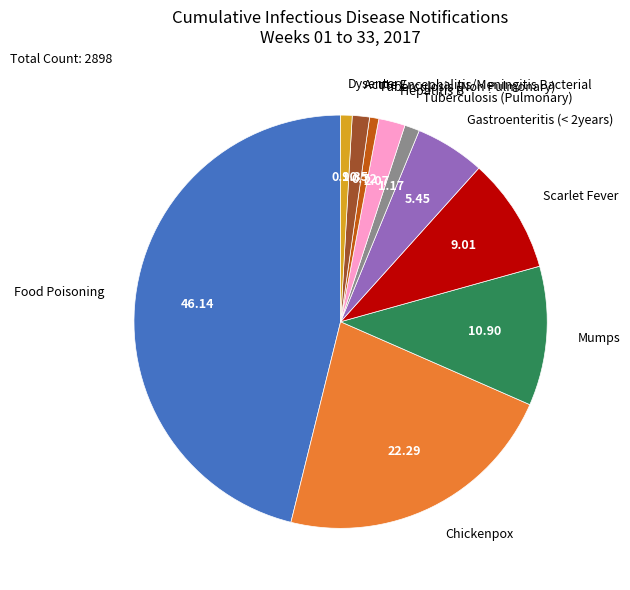

Is the sum of Dysentery and Tuberculosis (Pulmonary) greater than half?

No